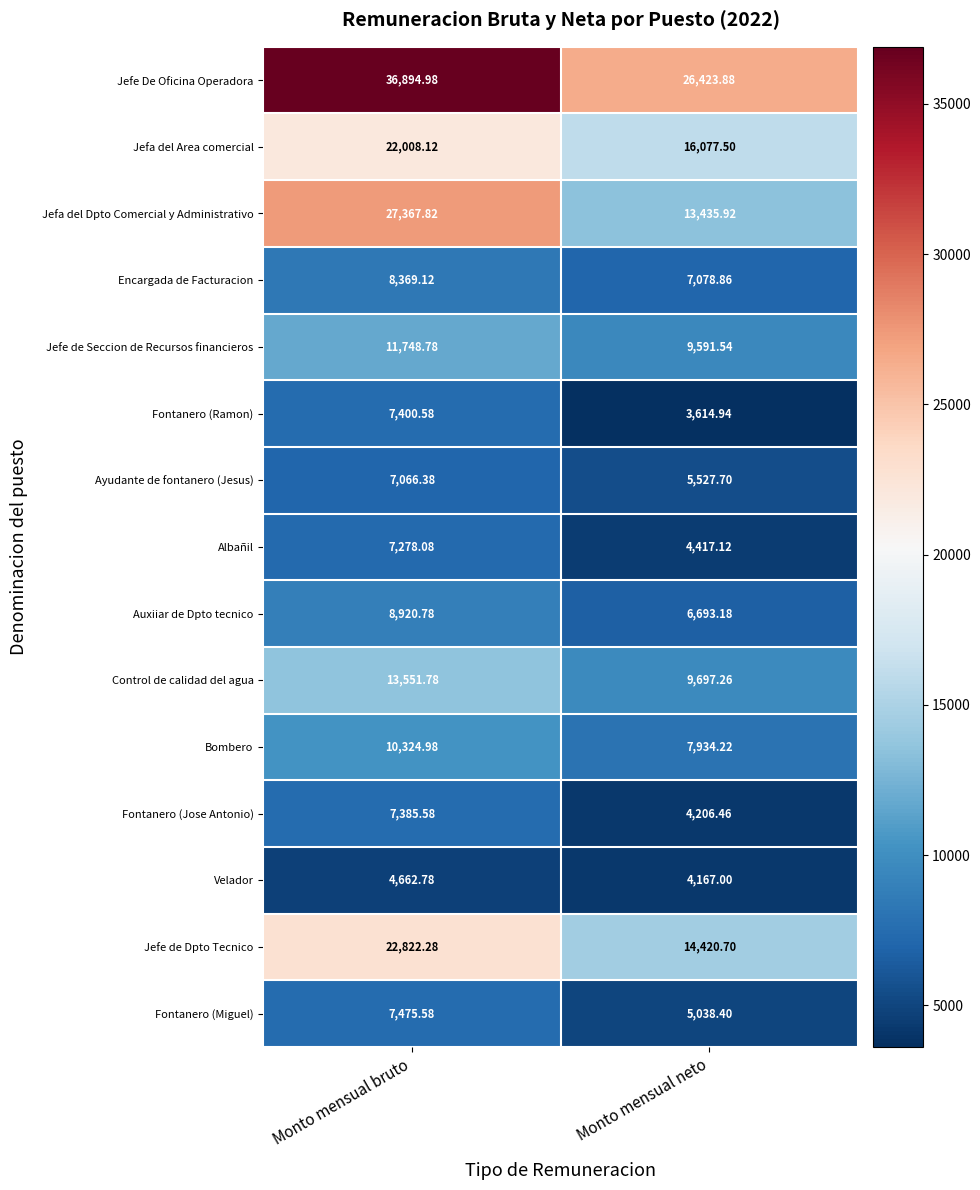

At Monto mensual bruto, list the series in order from largest to smallest.

Jefe De Oficina Operadora, Jefa del Dpto Comercial y Administrativo, Jefe de Dpto Tecnico, Jefa del Area comercial, Control de calidad del agua, Jefe de Seccion de Recursos financieros, Bombero, Auxiiar de Dpto tecnico, Encargada de Facturacion, Fontanero (Miguel), Fontanero (Ramon), Fontanero (Jose Antonio), Albañil, Ayudante de fontanero (Jesus), Velador